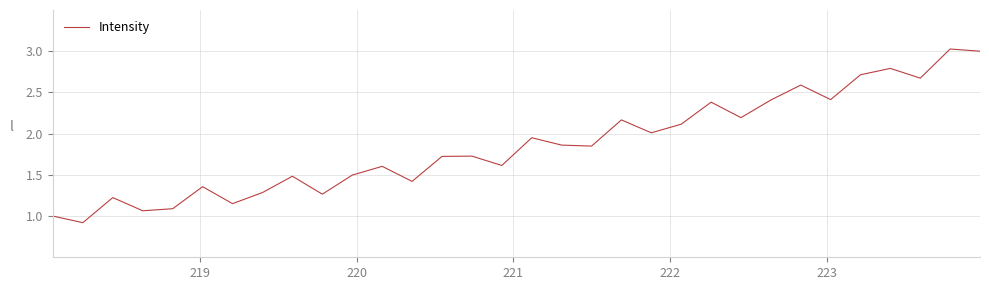

What is the greatest value displayed?

3.0